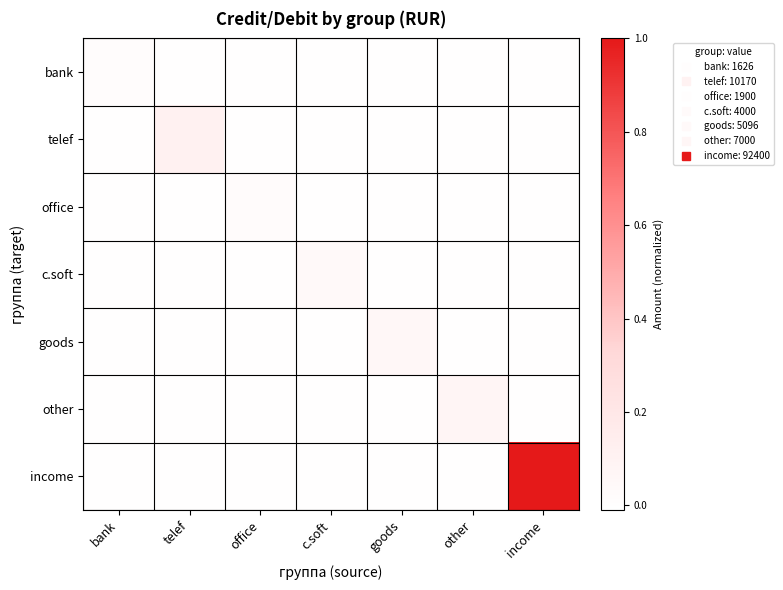

Reading left to right, what are all the values shown in this chart?

bank: bank=0.0	telef=0.0	office=0.0	c.soft=0.0	goods=0.0	other=0.0	income=0.0
telef: bank=0.0	telef=0.1	office=0.0	c.soft=0.0	goods=0.0	other=0.0	income=0.0
office: bank=0.0	telef=0.0	office=0.0	c.soft=0.0	goods=0.0	other=0.0	income=0.0
c.soft: bank=0.0	telef=0.0	office=0.0	c.soft=0.0	goods=0.0	other=0.0	income=0.0
goods: bank=0.0	telef=0.0	office=0.0	c.soft=0.0	goods=0.1	other=0.0	income=0.0
other: bank=0.0	telef=0.0	office=0.0	c.soft=0.0	goods=0.0	other=0.1	income=0.0
income: bank=0.0	telef=0.0	office=0.0	c.soft=0.0	goods=0.0	other=0.0	income=1.0